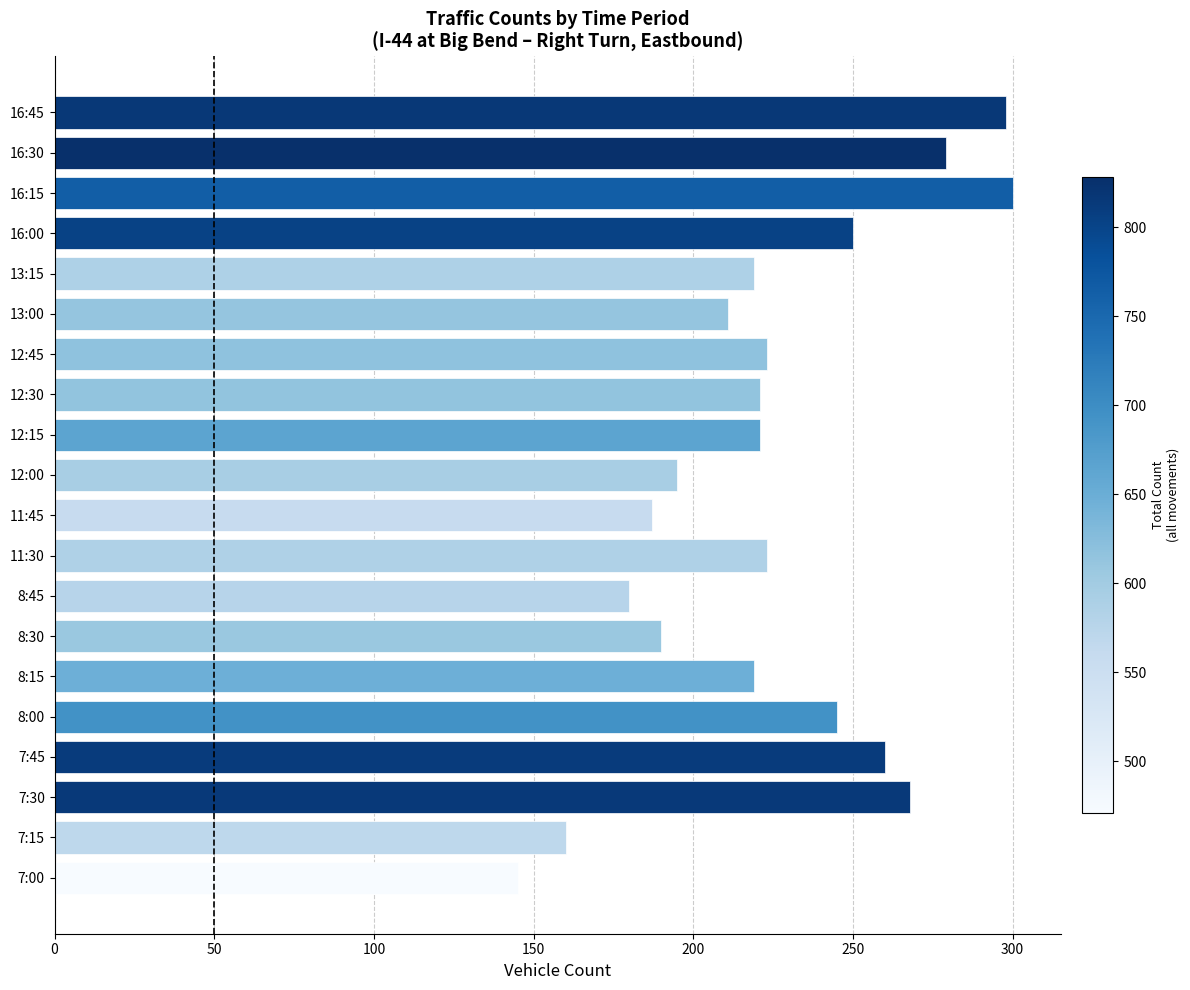

What is the minimum value shown in the chart?

145